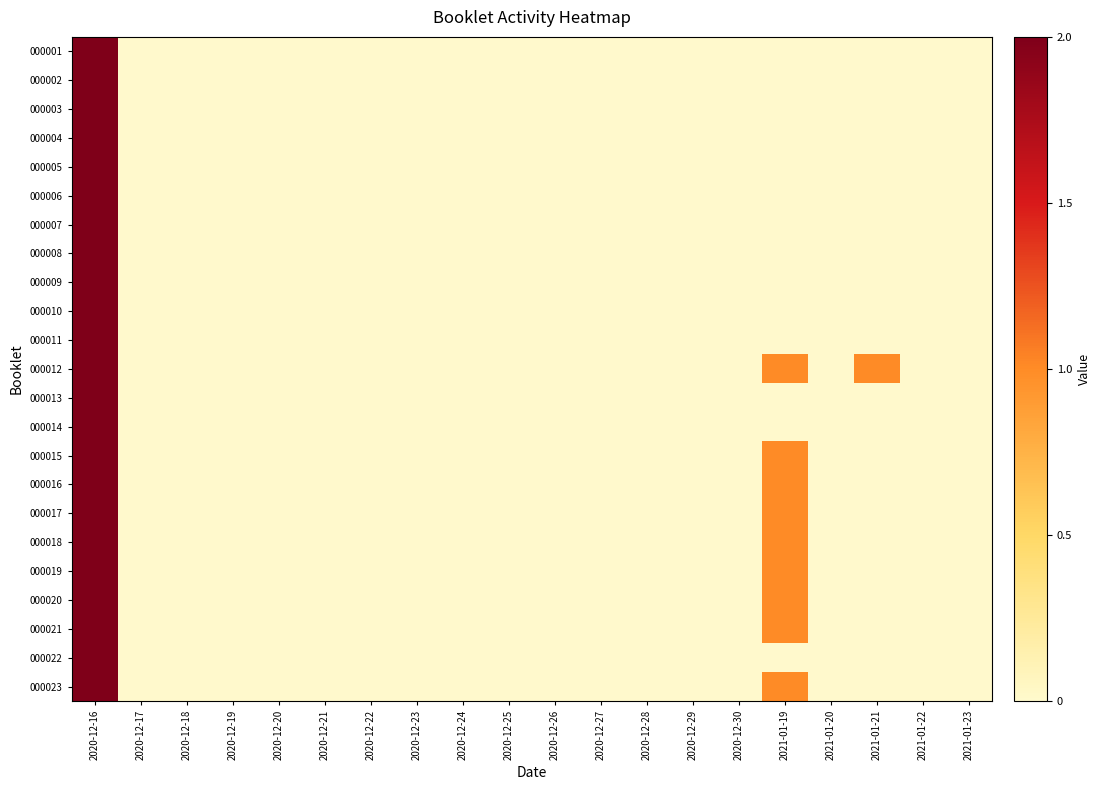

At how many categories does at least one series exceed 0?

3